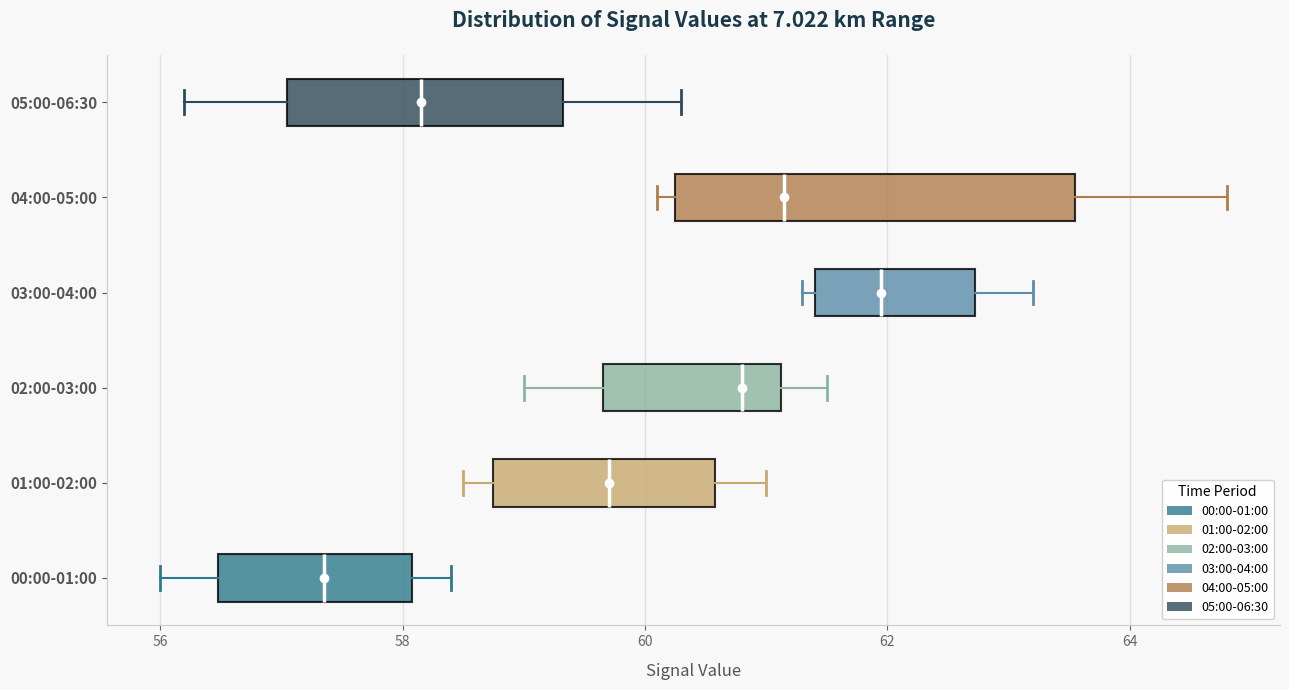

Which box's median line is the furthest to the left?

00:00-01:00